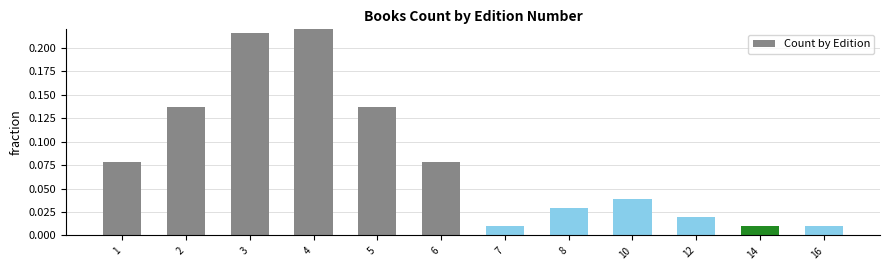

At which label is the value closest to 0?

7